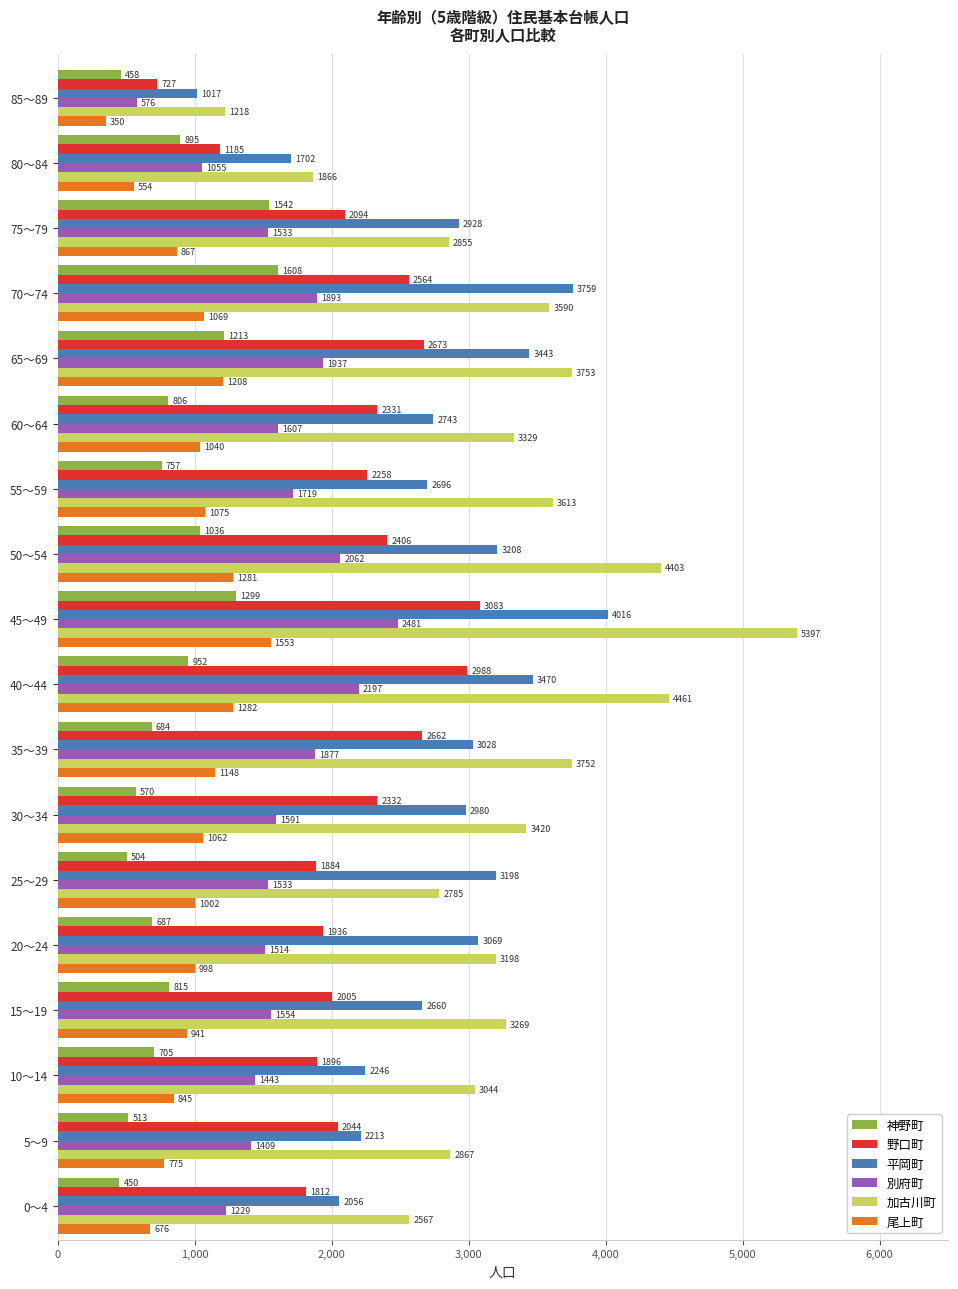

How many distinct data groups are displayed?

6